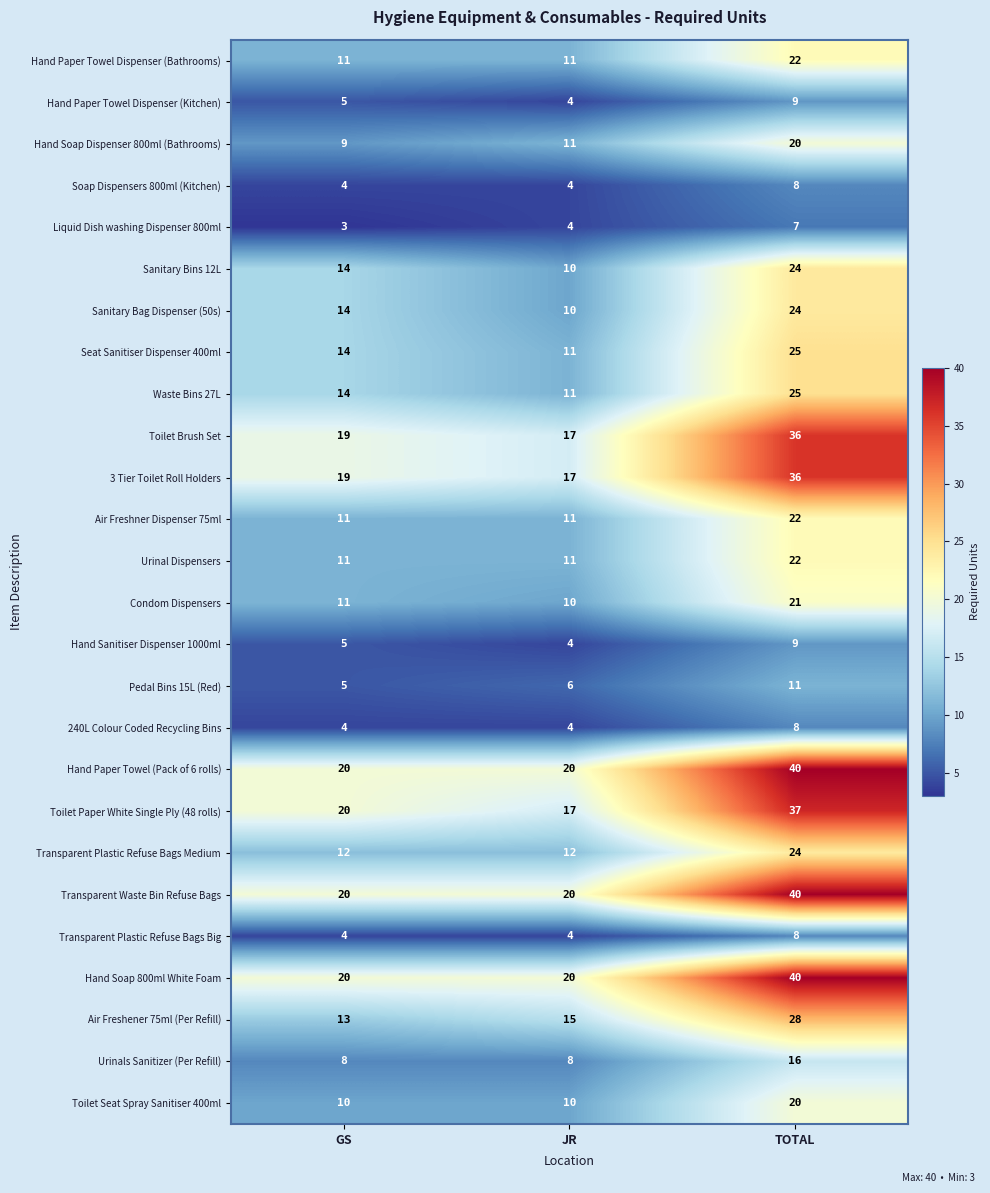

What is the sum of all Transparent Plastic Refuse Bags Big values?

16